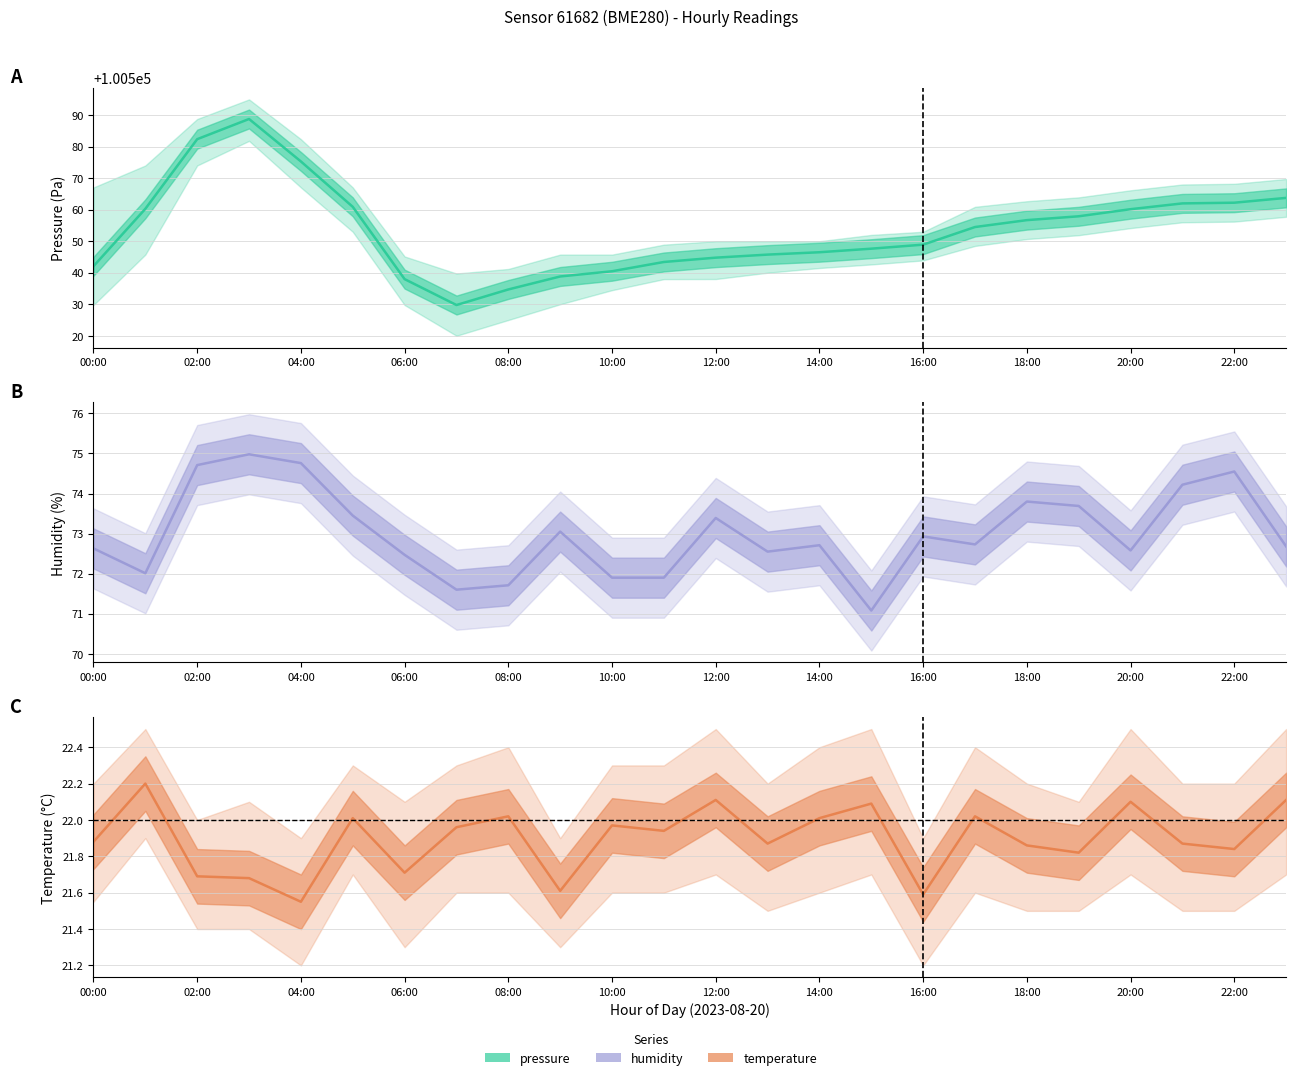

Reading left to right, list all the values displayed in this chart.

pressure: 100542.1	100560.3	100582.4	100588.8	100575.3	100560.9	100538.0	100529.8	100534.7	100538.8	100540.5	100543.4	100544.8	100545.8	100546.5	100547.6	100548.9	100554.5	100556.7	100557.9	100560.2	100562.0	100562.2	100563.8
humidity: 72.6	72.0	74.7	75.0	74.8	73.5	72.5	71.6	71.7	73.0	71.9	71.9	73.4	72.5	72.7	71.1	72.9	72.7	73.8	73.7	72.6	74.2	74.5	72.7
temperature: 21.9	22.2	21.7	21.7	21.6	22.0	21.7	22.0	22.0	21.6	22.0	21.9	22.1	21.9	22.0	22.1	21.6	22.0	21.9	21.8	22.1	21.9	21.8	22.1